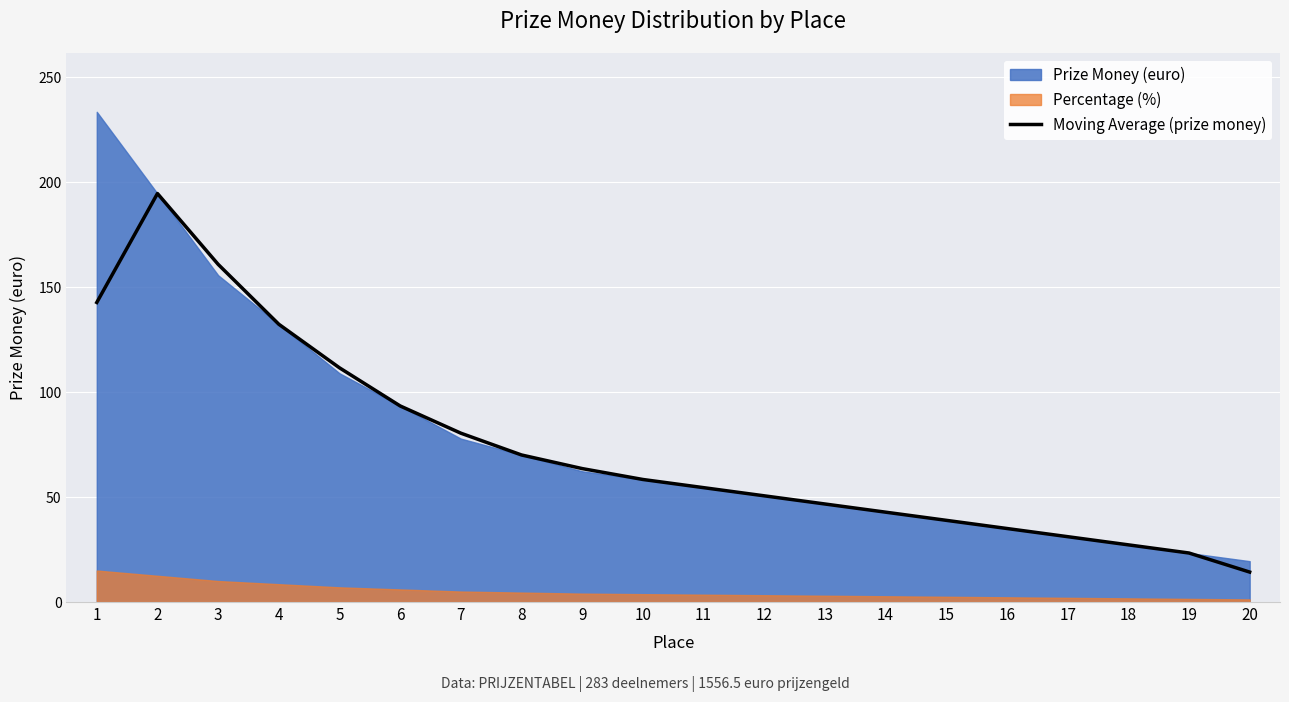

True or false: there are more than 0 points higher than both neighbors.

True